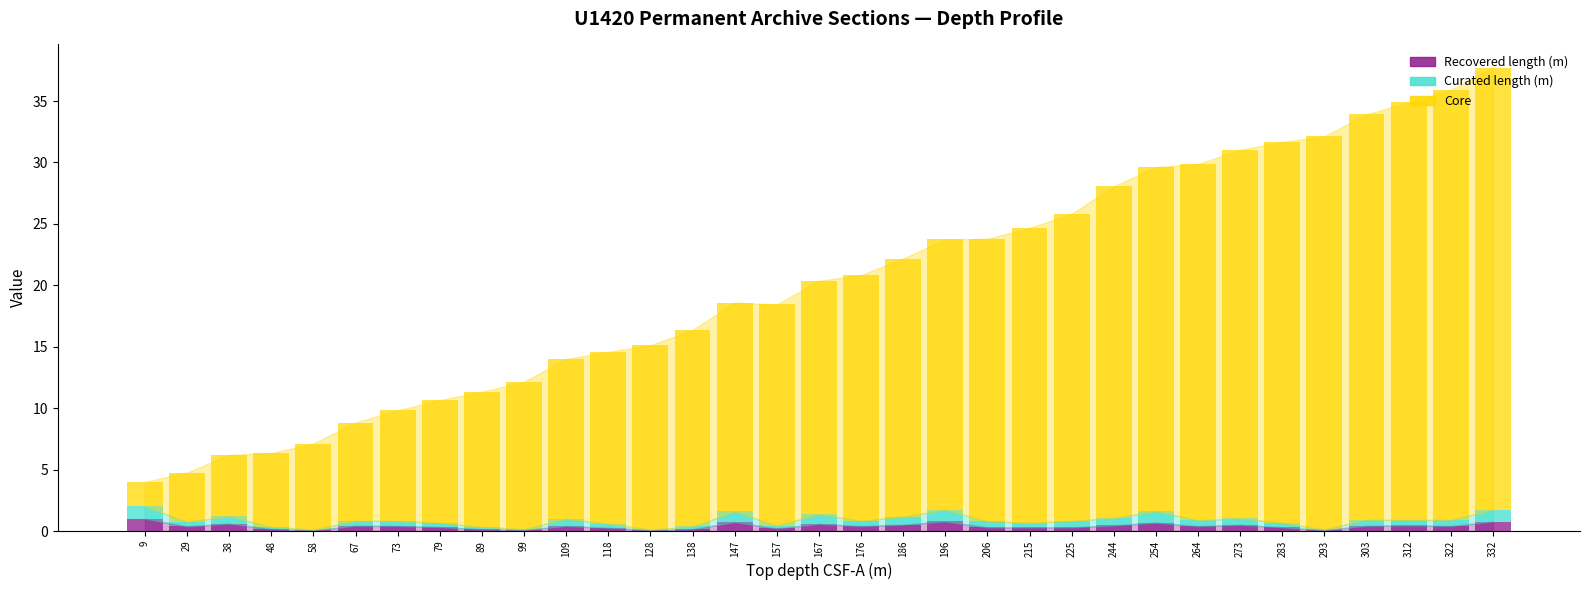

Is it true that Recovered length (m) equals 0.3 at 215?

True